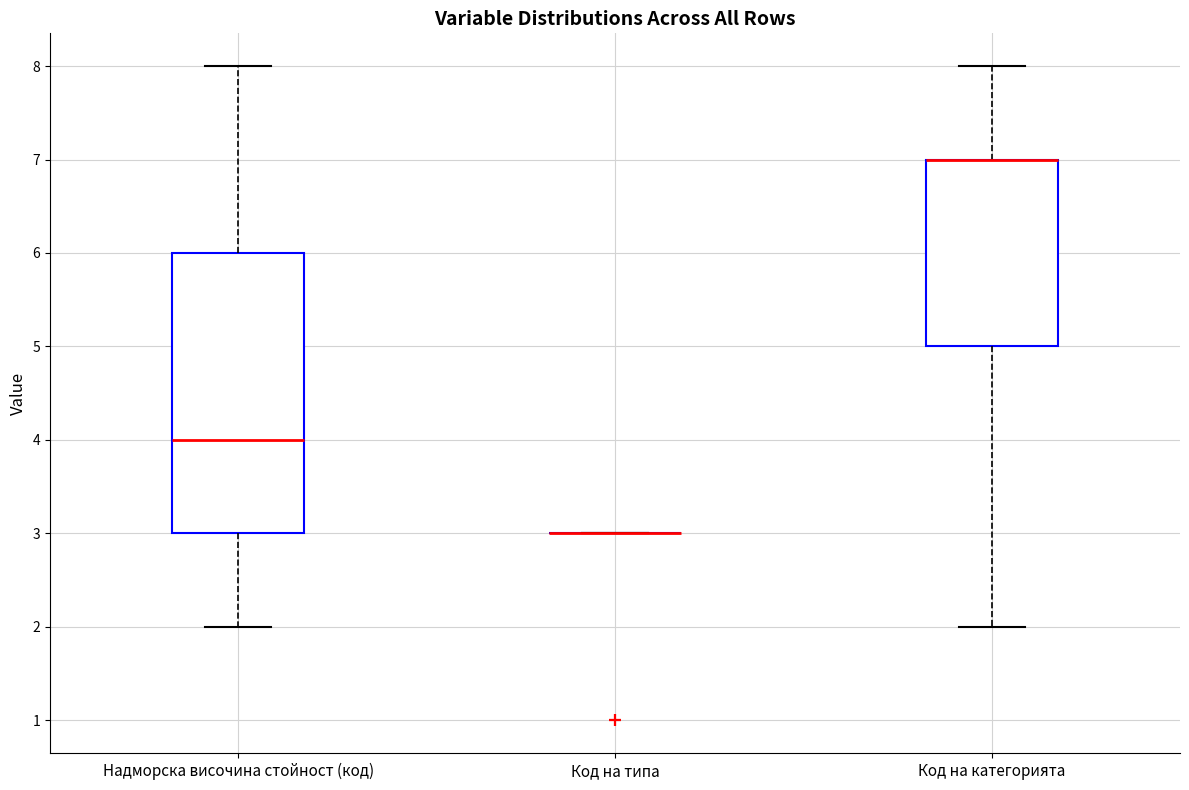

Reading left to right, read every box against the y-axis: the position of its median line, the range the box covers, and the ends of its whiskers. The values are not printed on the chart, so give them approximately, as read against the axis.

Надморска височина стойност (код): median 4, box 3 to 6, whiskers 2 to 8
Код на типа: box collapsed to a line at 3, whiskers 3 to 3
Код на категорията: median 7 (drawn on the box's upper edge), box 5 to 7, whiskers 2 to 8